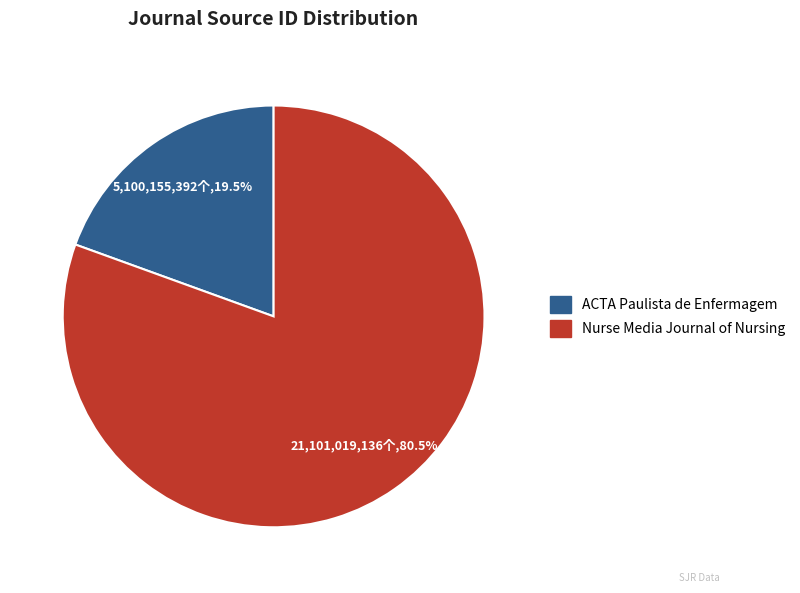

Which category has the smallest portion of the pie?

ACTA Paulista de Enfermagem